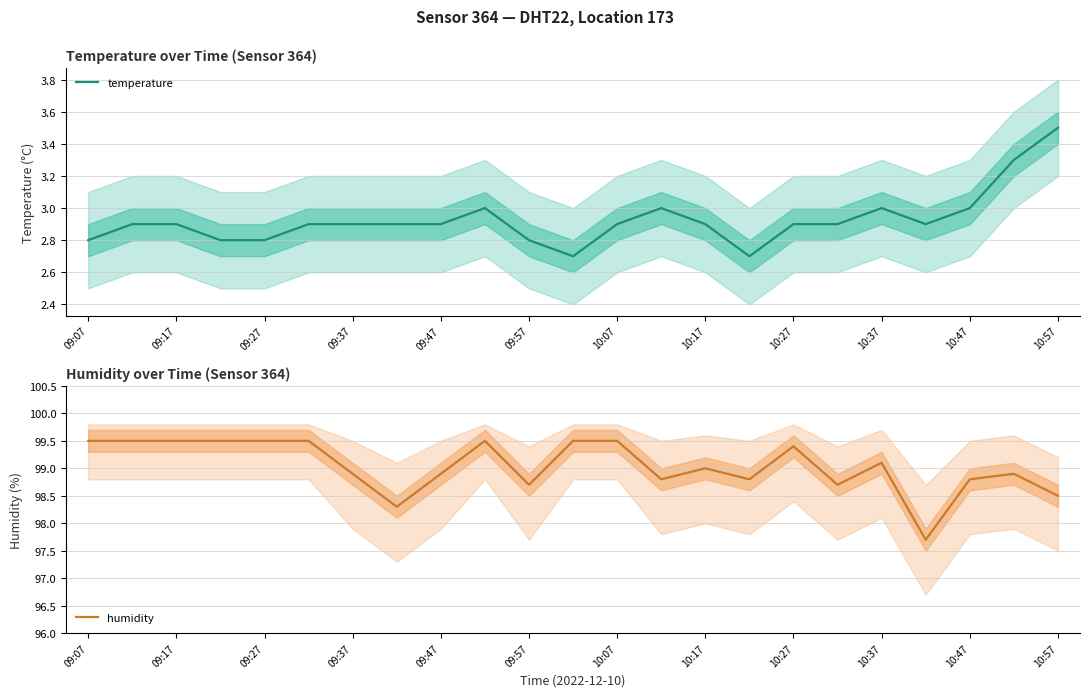

How many interior local valleys does the temperature series have?

3